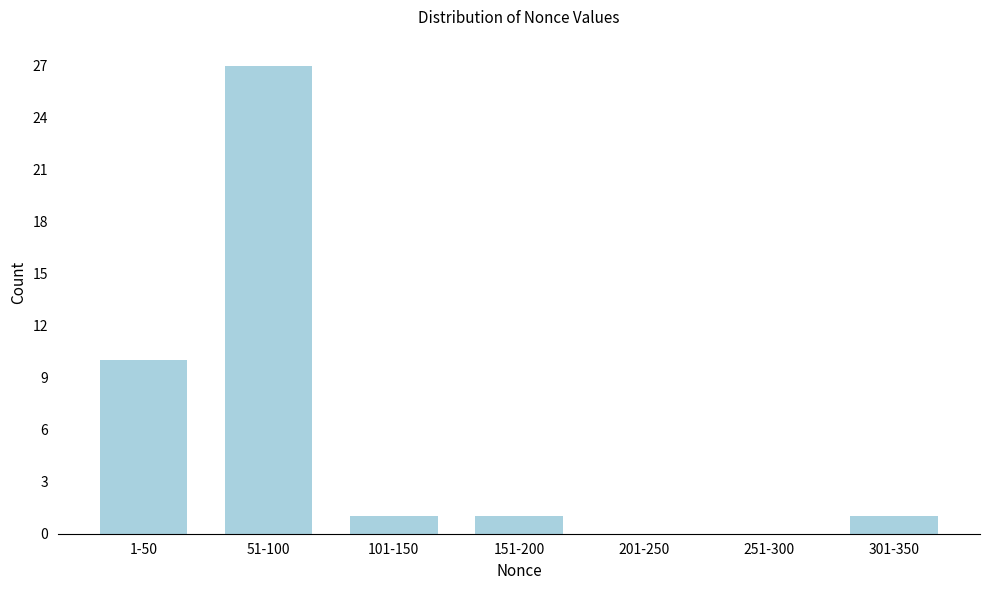

Reading right to left, transcribe all the data shown in this chart.

301-350=1	251-300=0	201-250=0	151-200=1	101-150=1	51-100=27	1-50=10